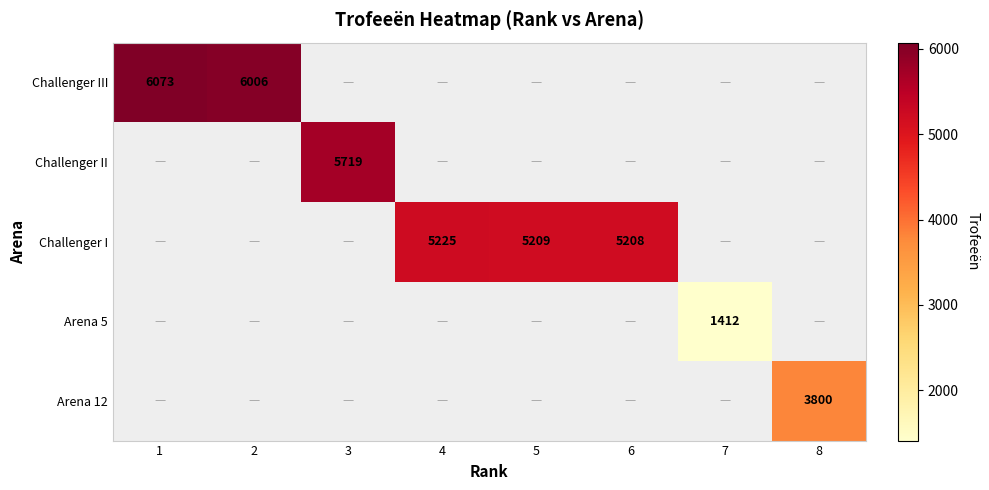

What is the maximum value shown in the chart?

6073.0